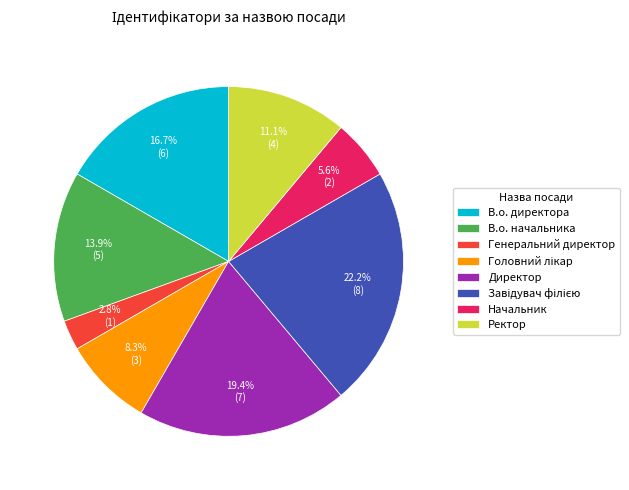

Which has a higher value, Директор or В.о. начальника?

Директор